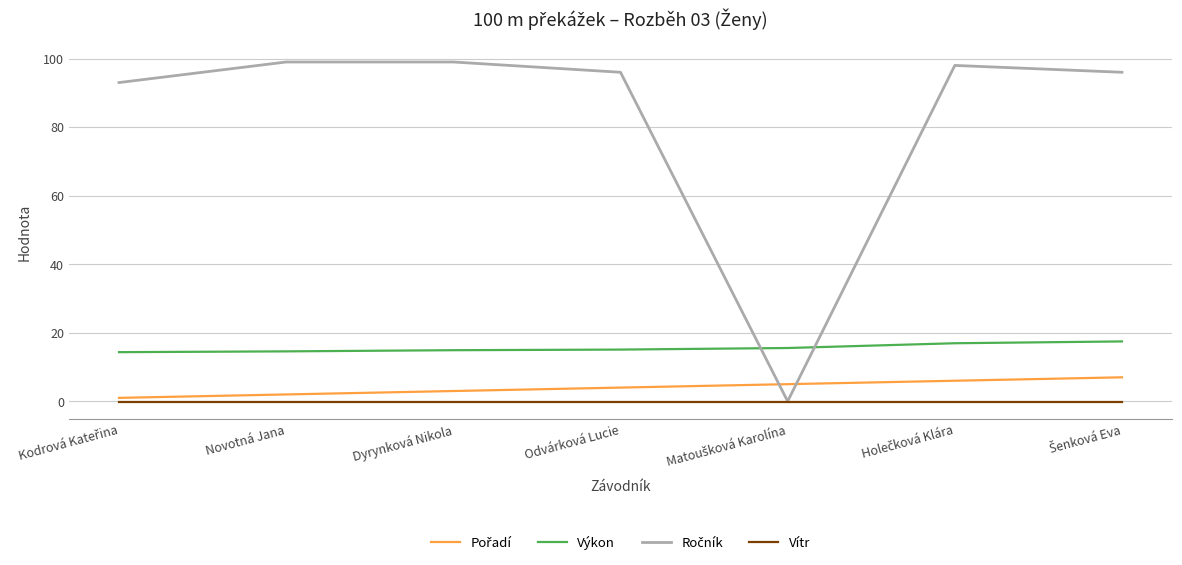

True or false: Výkon and Vítr cross at least once.

False